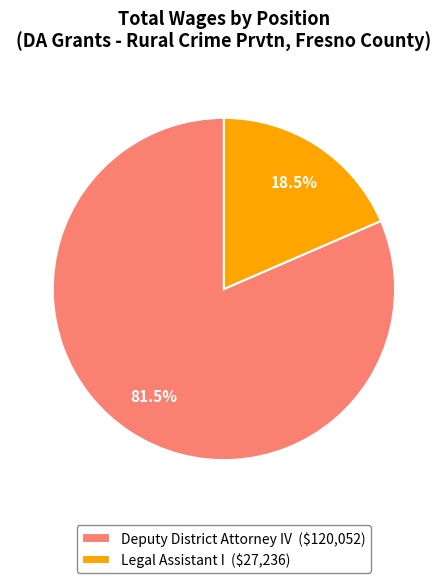

Is there any slice that represents more than half of the pie?

Yes